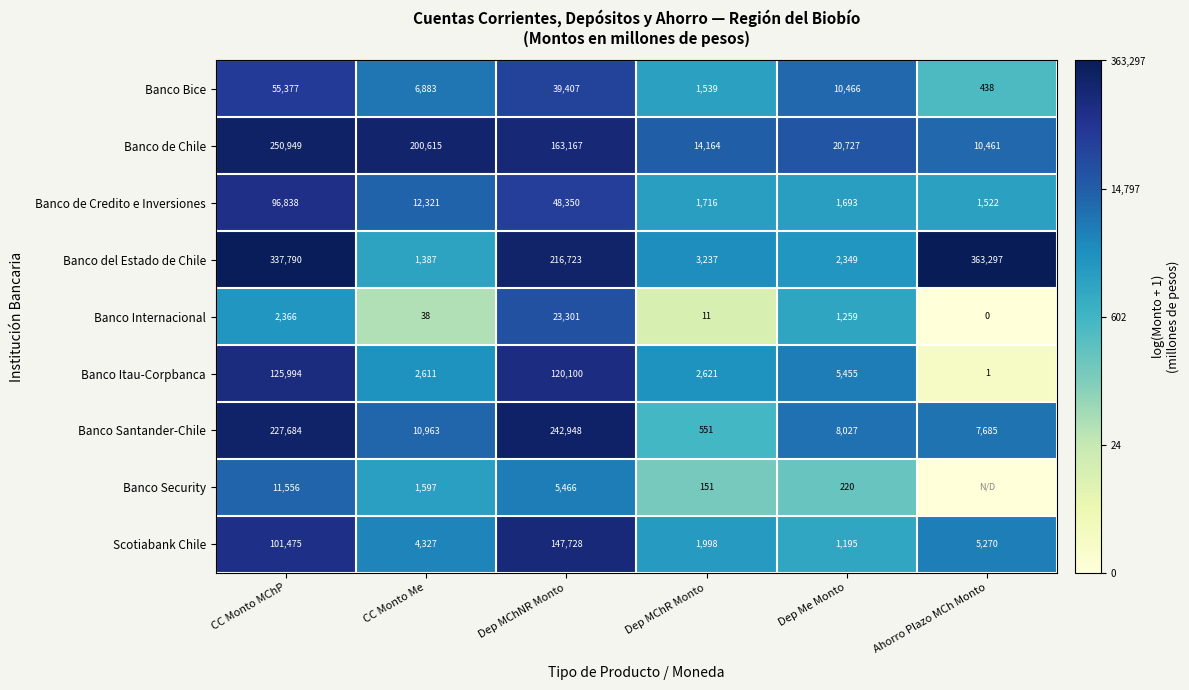

Is it true that Banco Bice equals 1539 at Dep MChR Monto?

True